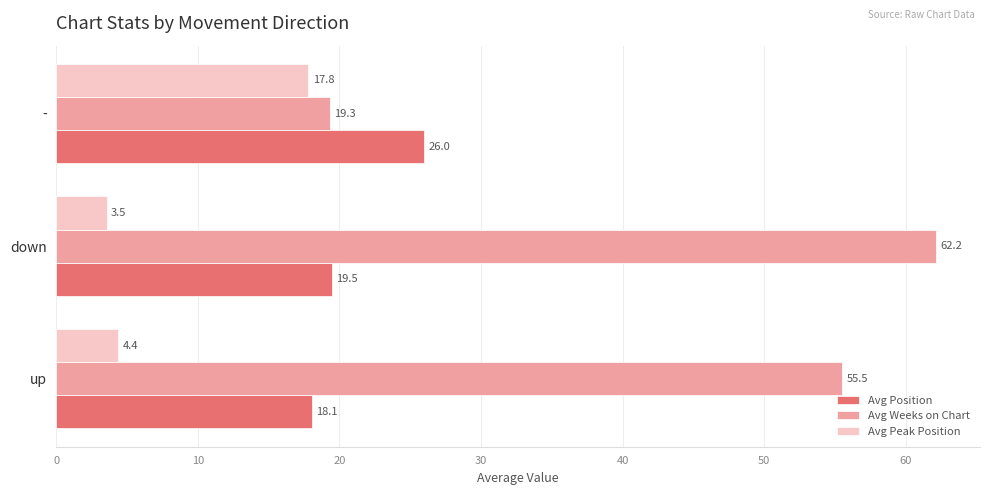

What is the smallest value displayed?

3.5